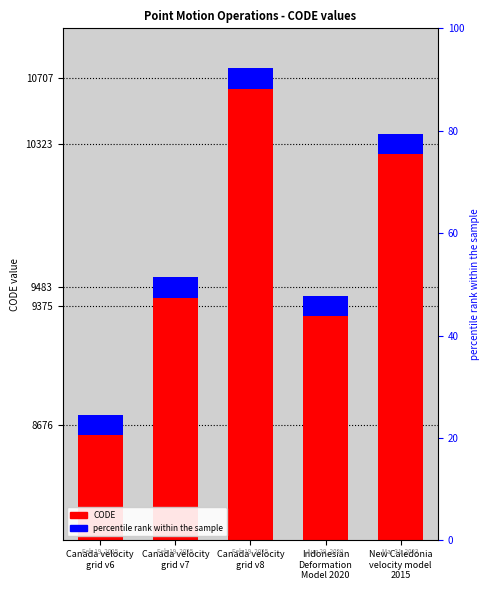

What is the approximate value at New Caledonia
velocity model
2015?

10323